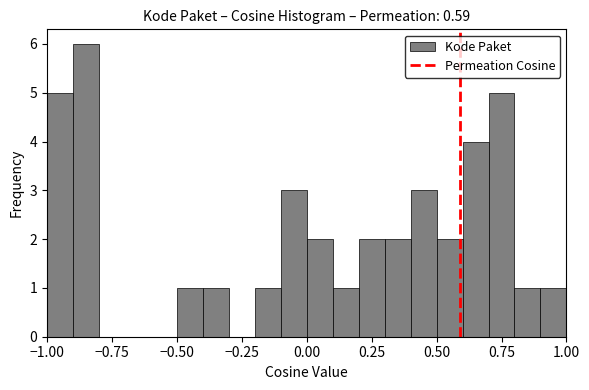

Around what value on the x-axis is the tallest bar? Give the approximate position of its centre, as read against the axis.

-0.85